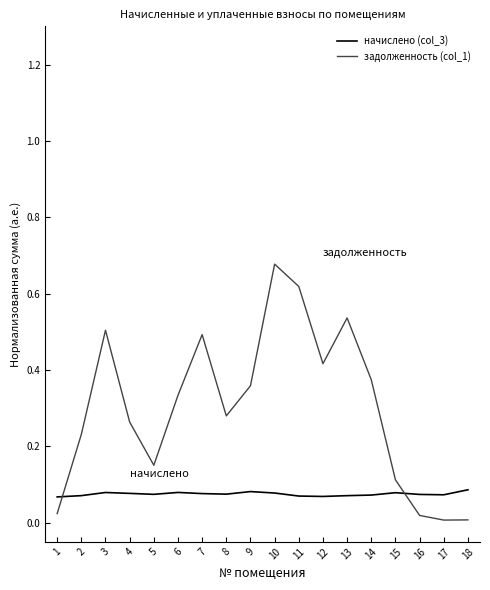

Which label corresponds to the largest value in the chart?

10